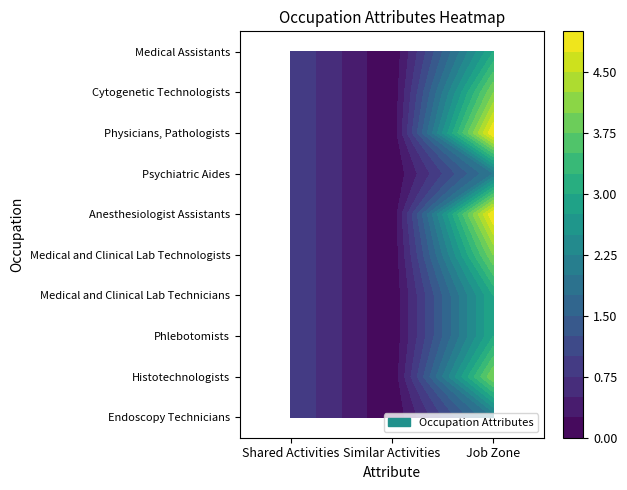

Rank the series at 1 from highest to lowest value.

Endoscopy Technicians, Histotechnologists, Phlebotomists, Medical and Clinical Lab Technicians, Medical and Clinical Lab Technologists, Anesthesiologist Assistants, Psychiatric Aides, Physicians, Pathologists, Cytogenetic Technologists, Medical Assistants